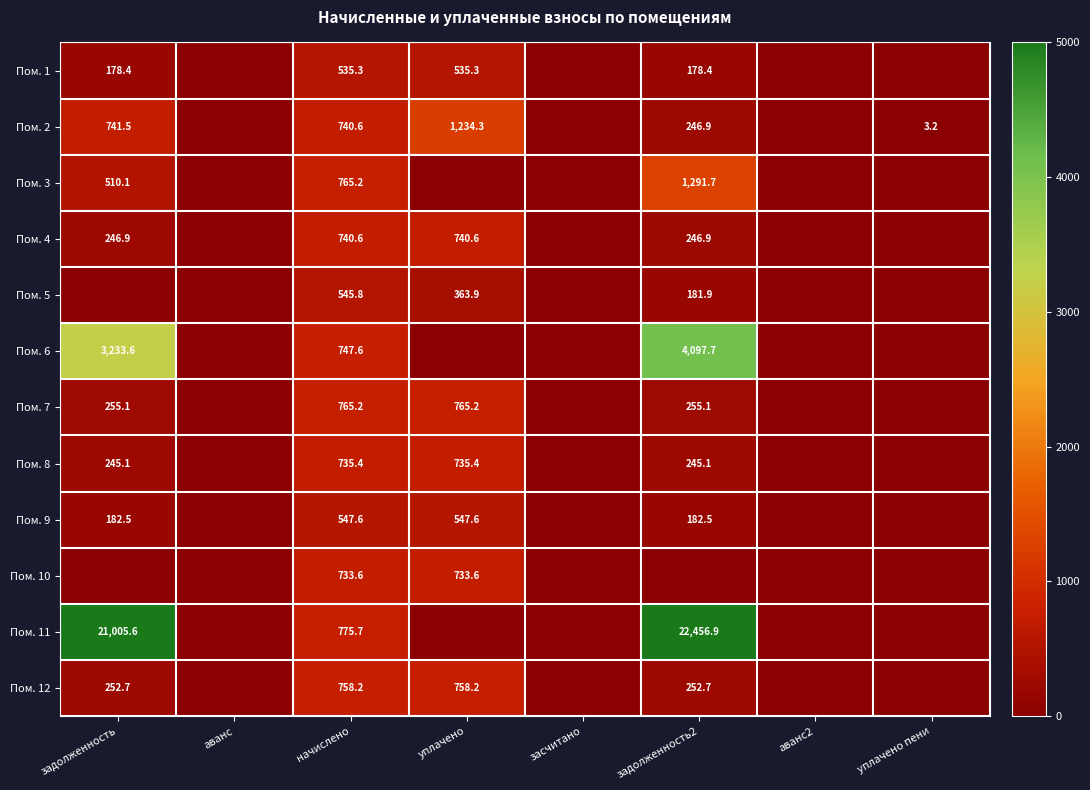

What is the sum of the Пом. 2 values at начислено and уплачено?

1974.9